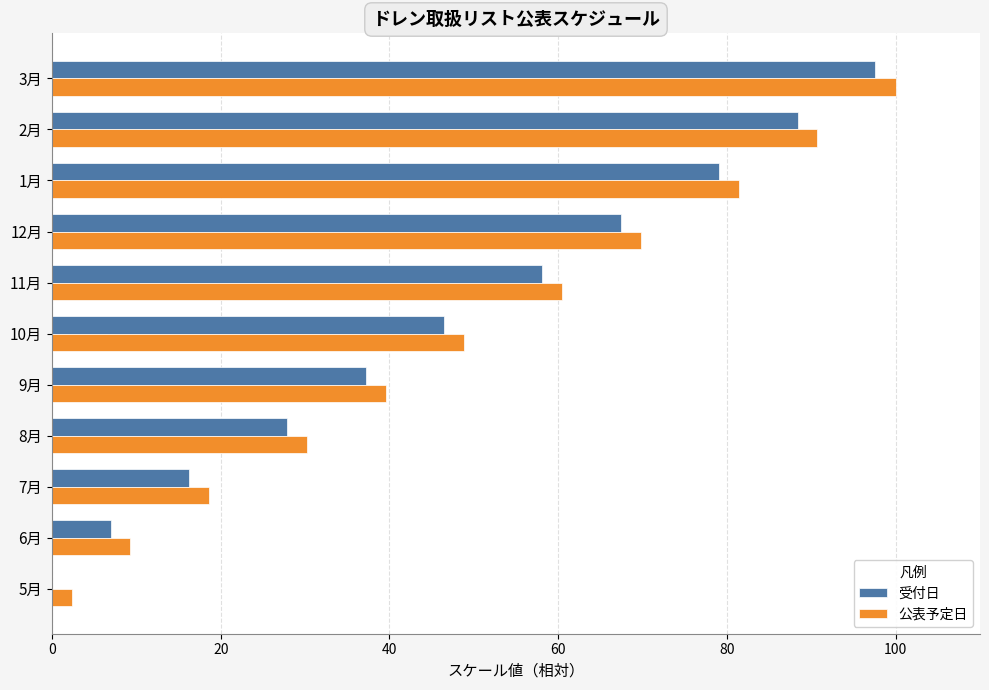

Which label corresponds to the largest value in the chart?

3月